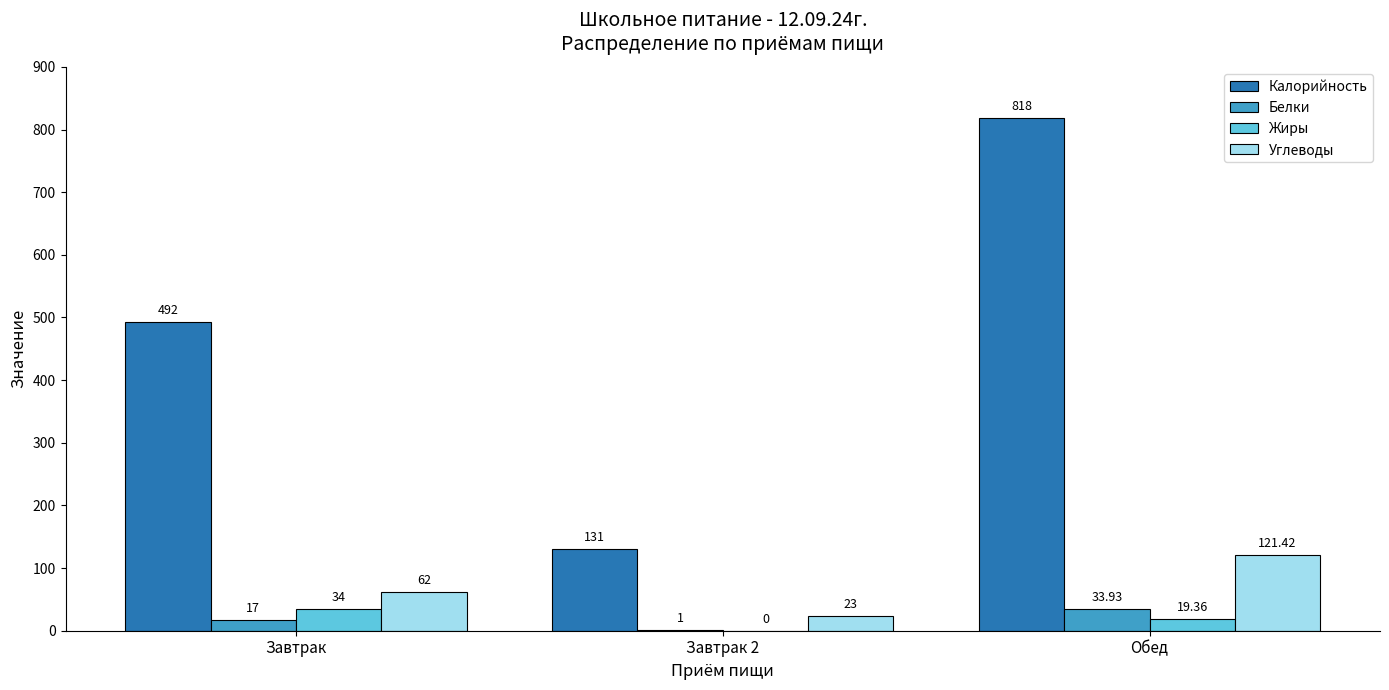

Which series changed the most between Завтрак and Завтрак 2?

Калорийность